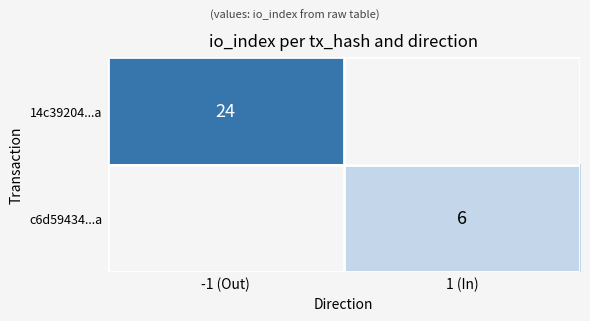

True or false: 14c39204...a has a value of 42 at -1 (Out).

False